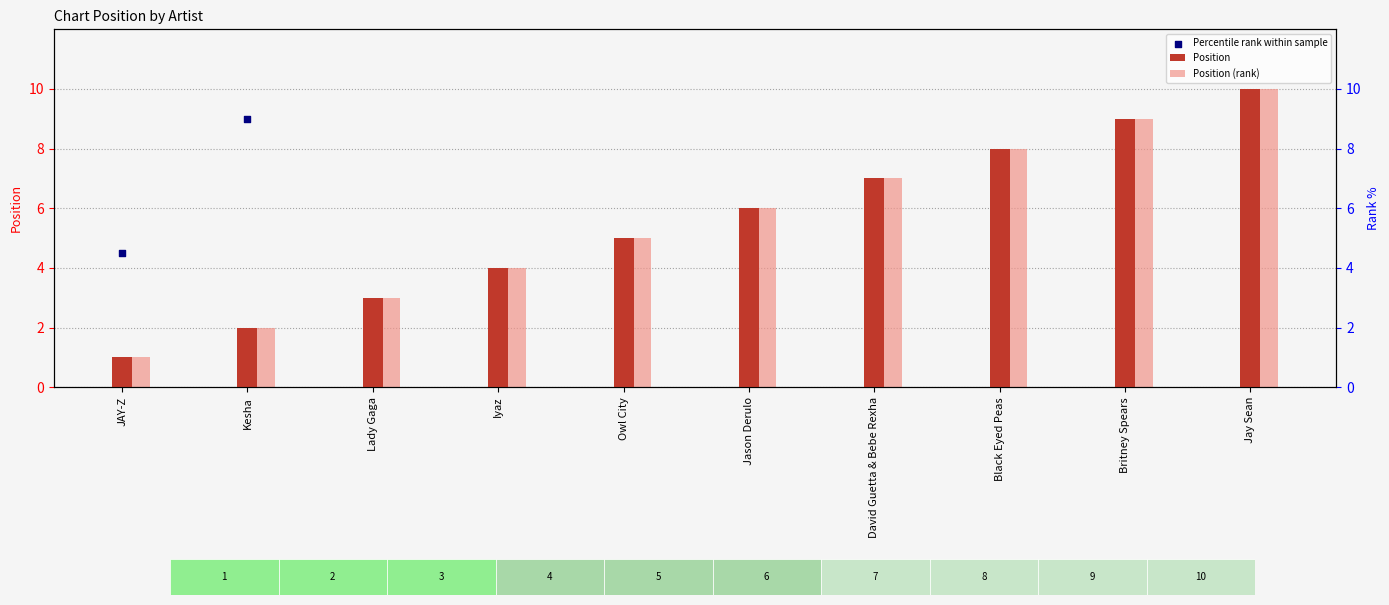

At which category is the sum across all series the highest?

Jay Sean